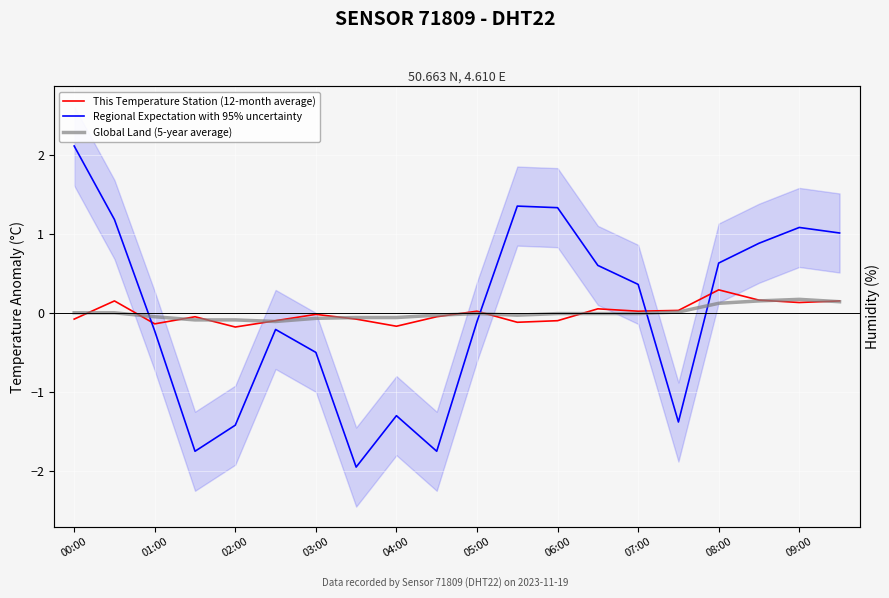

Which series changed the most between 00:00 and 19?

Regional Expectation with 95% uncertainty